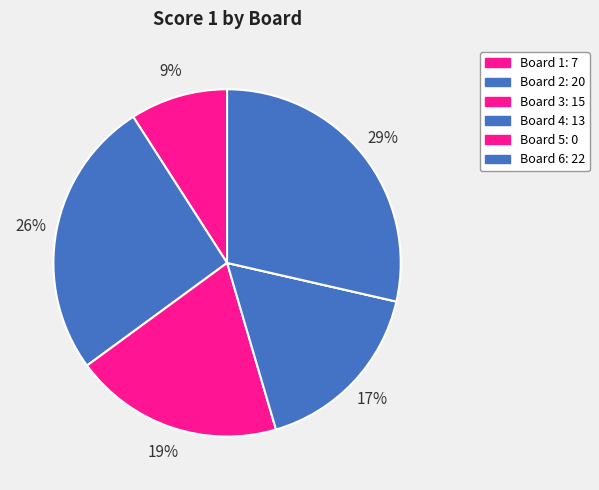

To the nearest percent, what percentage of the pie is Board 4?

17%